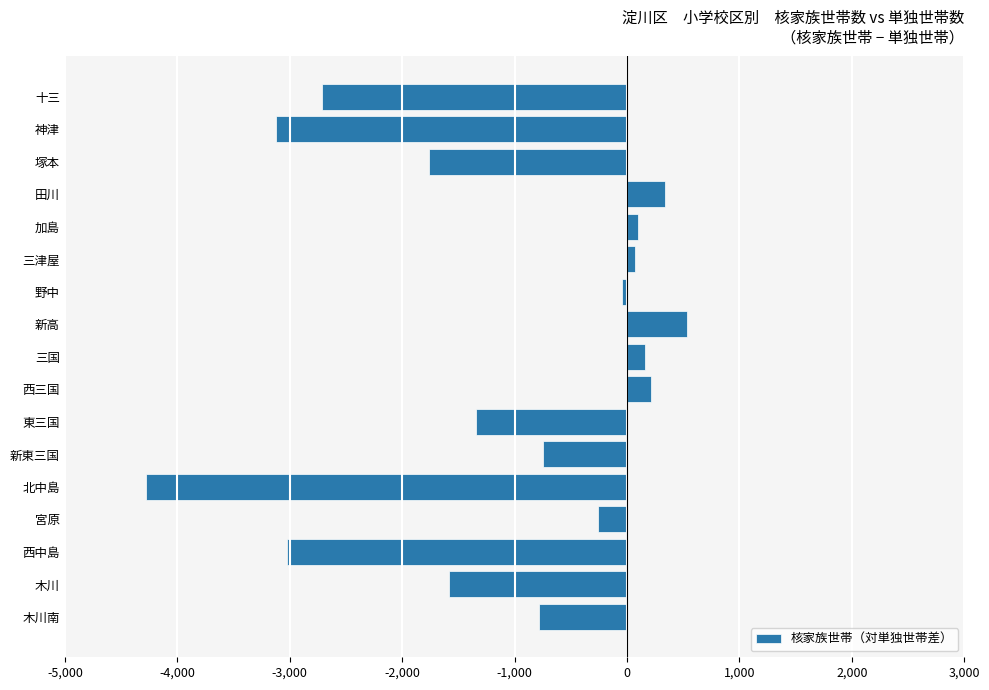

How many positive values are there?

6